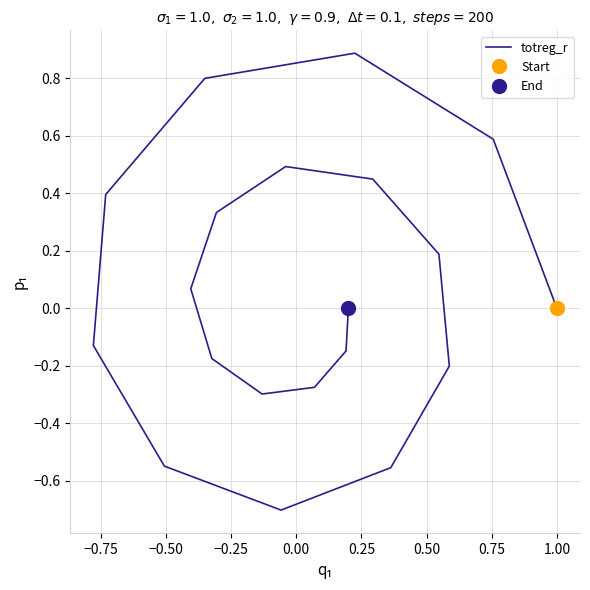

How many negative values are there?

10